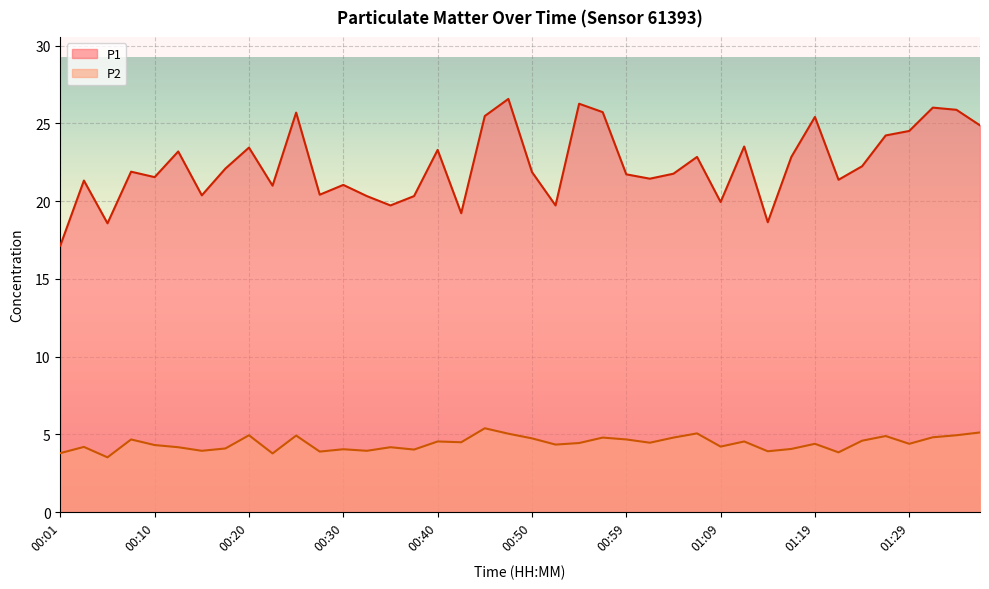

True or false: P1 and P2 cross at least once.

False